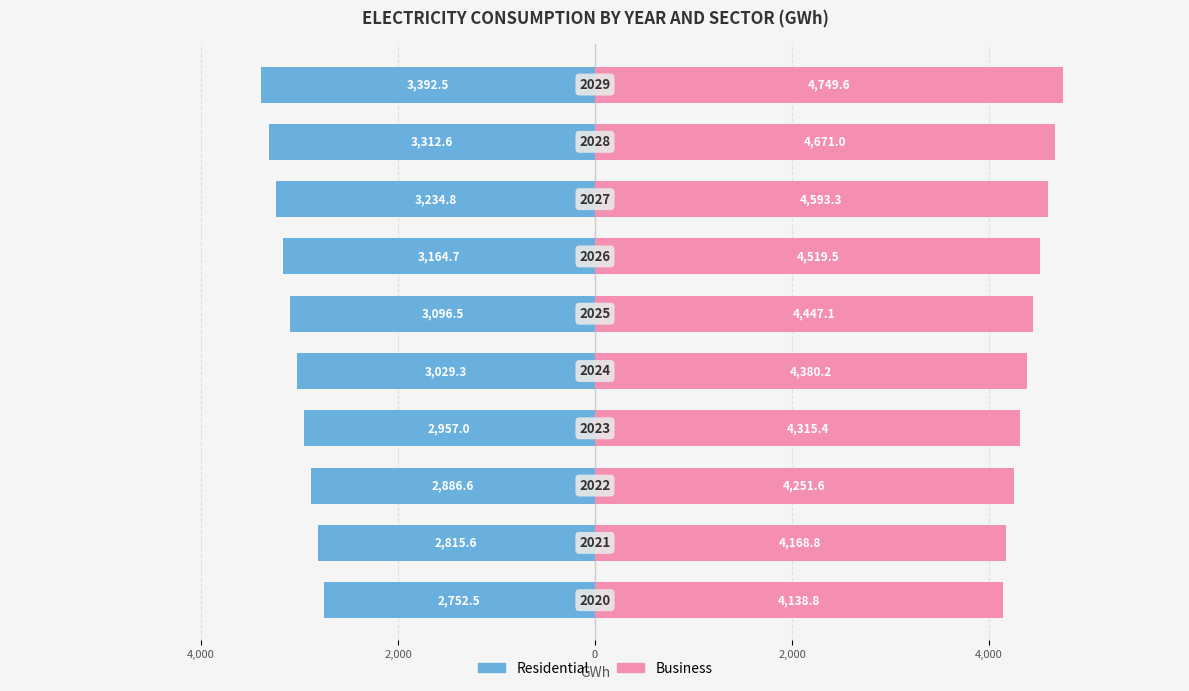

Count the number of categories in the chart.

10